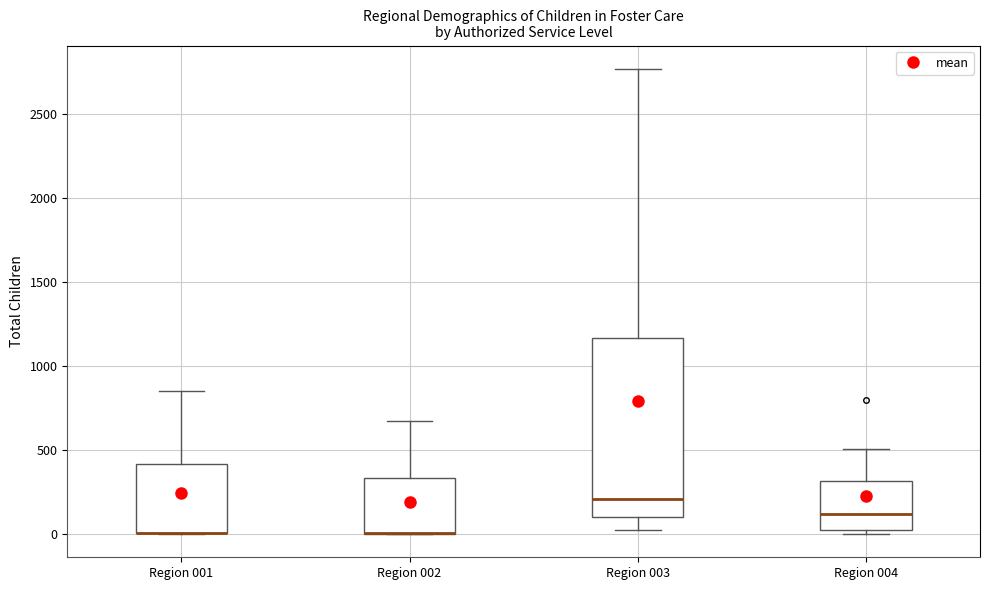

Comparing the boxes themselves (not the whiskers), which one is the tallest?

Region 003